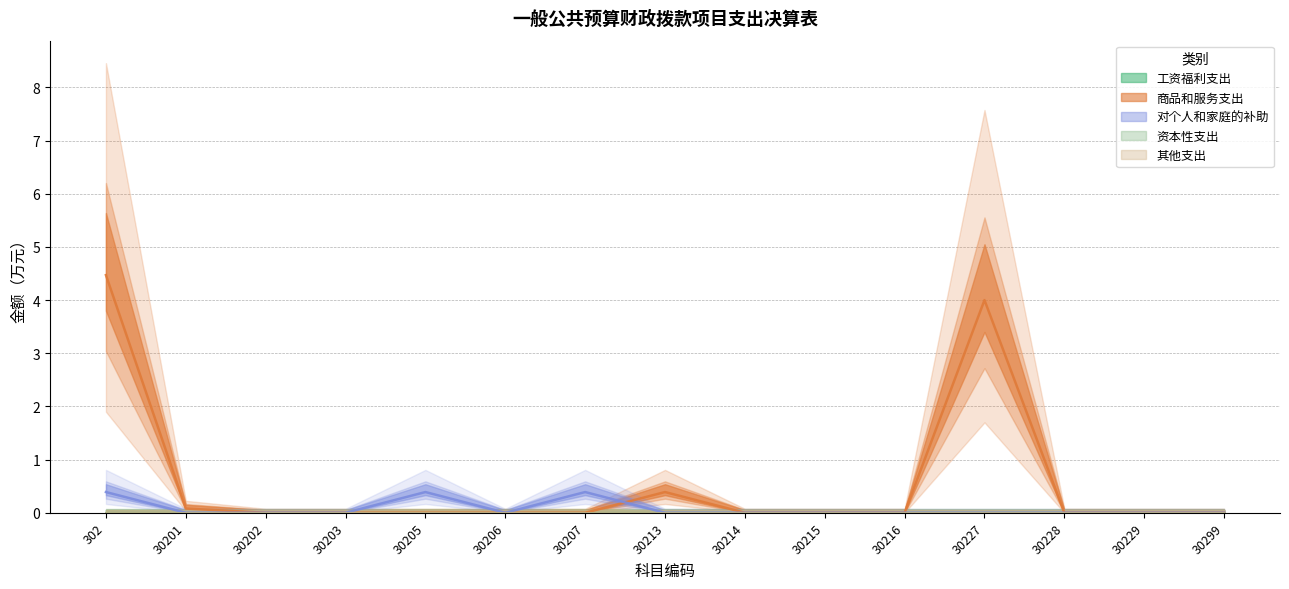

Is this an area chart (filled region under the line)?

No